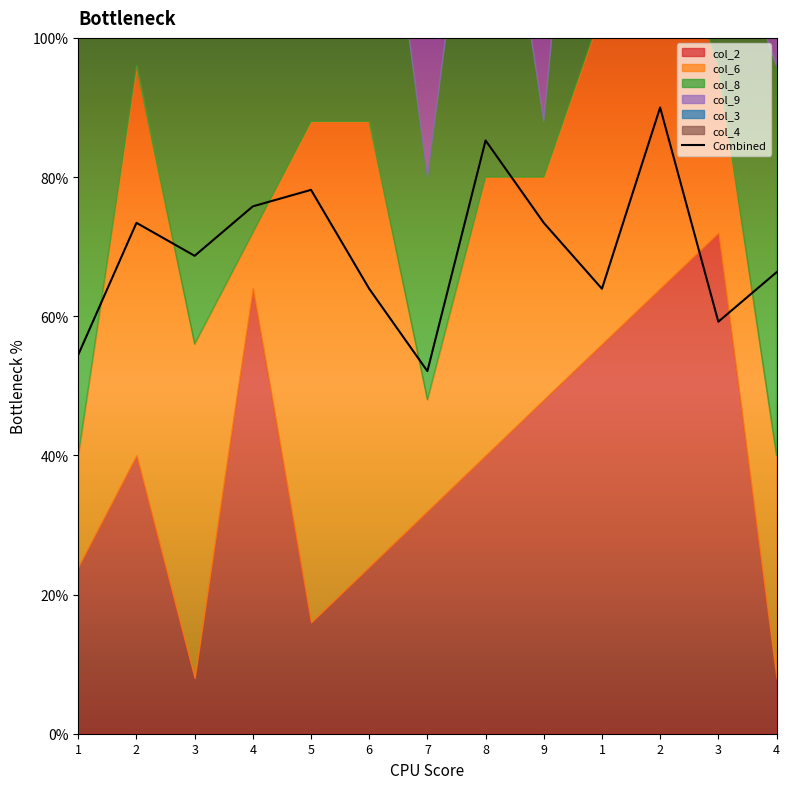

Reading left to right, transcribe all the data shown in this chart.

54.5	73.4	68.7	75.8	78.2	63.9	52.1	85.3	73.4	63.9	90.0	59.2	66.3